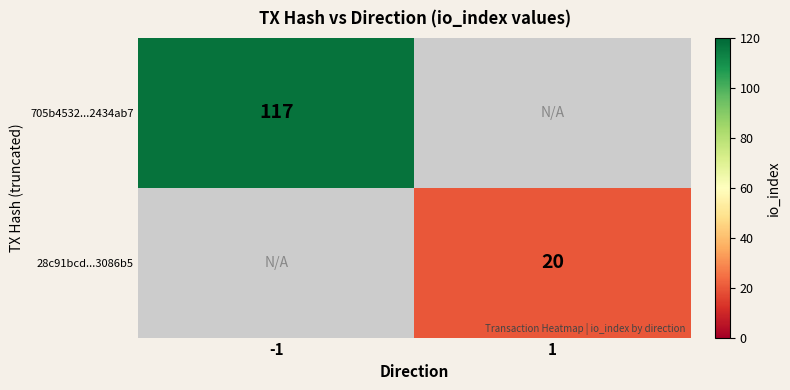

How many series are shown in this chart?

2